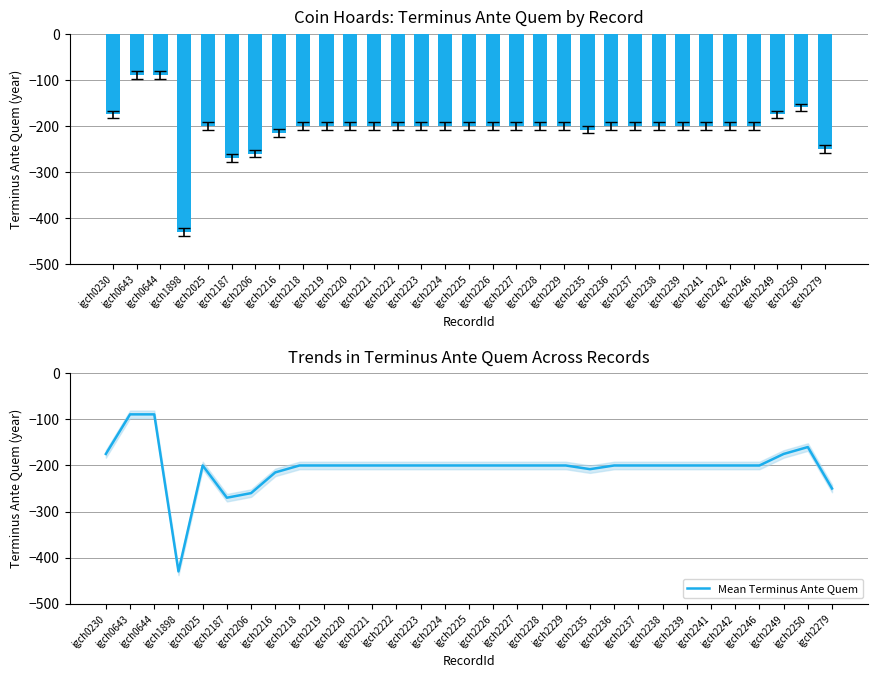

Which series has the widest spread of values?

Terminus Ante Quem